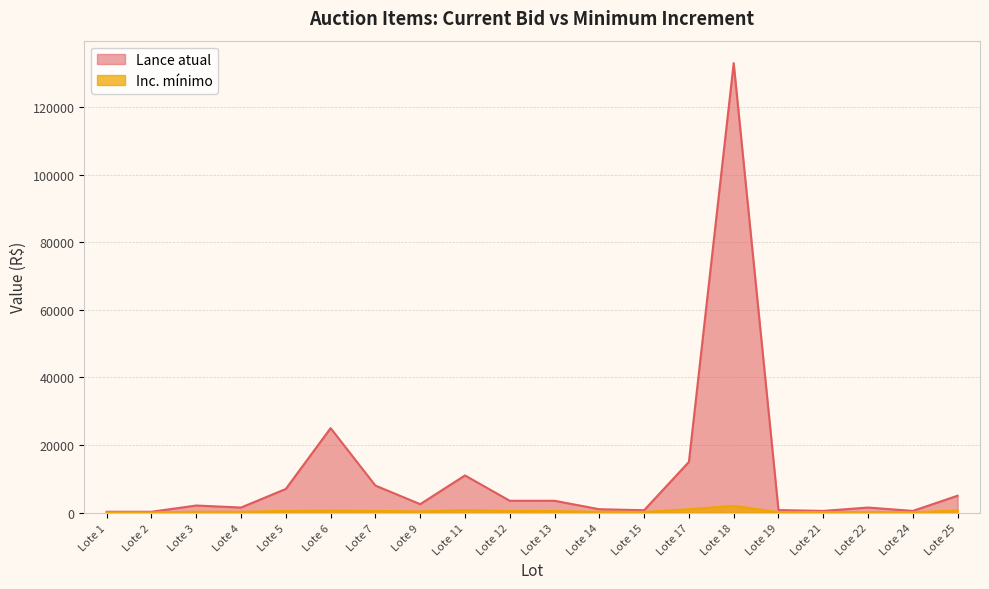

Reading right to left, extract all data points from this chart.

Lance atual: Lote 25=5000	Lote 24=500	Lote 22=1500	Lote 21=500	Lote 19=750	Lote 18=133000	Lote 17=15000	Lote 15=700	Lote 14=1000	Lote 13=3500	Lote 12=3500	Lote 11=11000	Lote 9=2500	Lote 7=8000	Lote 6=25000	Lote 5=7000	Lote 4=1500	Lote 3=2100	Lote 2=250	Lote 1=250
Inc. mínimo: Lote 25=650	Lote 24=100	Lote 22=180	Lote 21=150	Lote 19=150	Lote 18=2000	Lote 17=1000	Lote 15=200	Lote 14=250	Lote 13=450	Lote 12=500	Lote 11=750	Lote 9=350	Lote 7=500	Lote 6=600	Lote 5=500	Lote 4=250	Lote 3=250	Lote 2=50	Lote 1=50